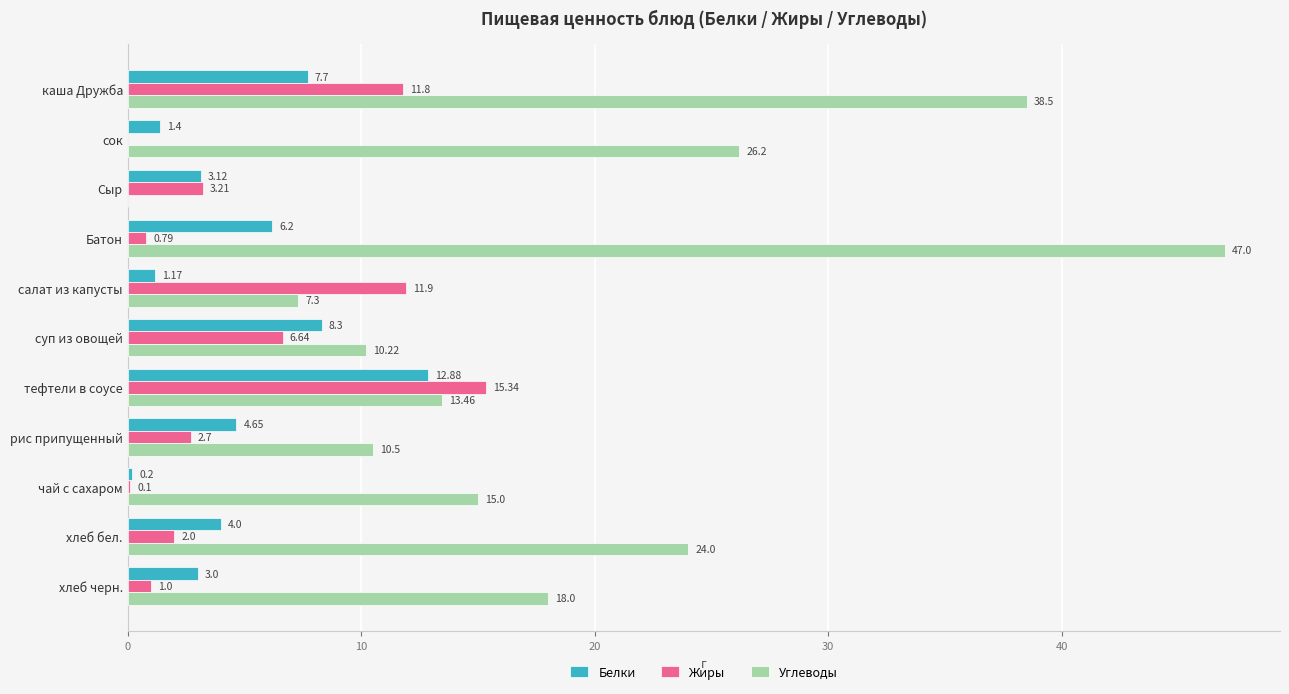

Which series has the largest total across all categories?

Углеводы